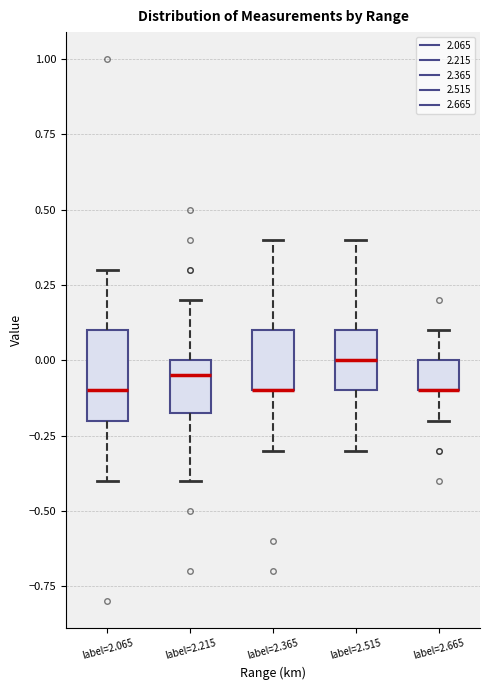

Where is the lower edge of the box for label=2.065 on the y-axis? The values are not printed on the chart, so give them approximately, as read against the axis.

-0.20